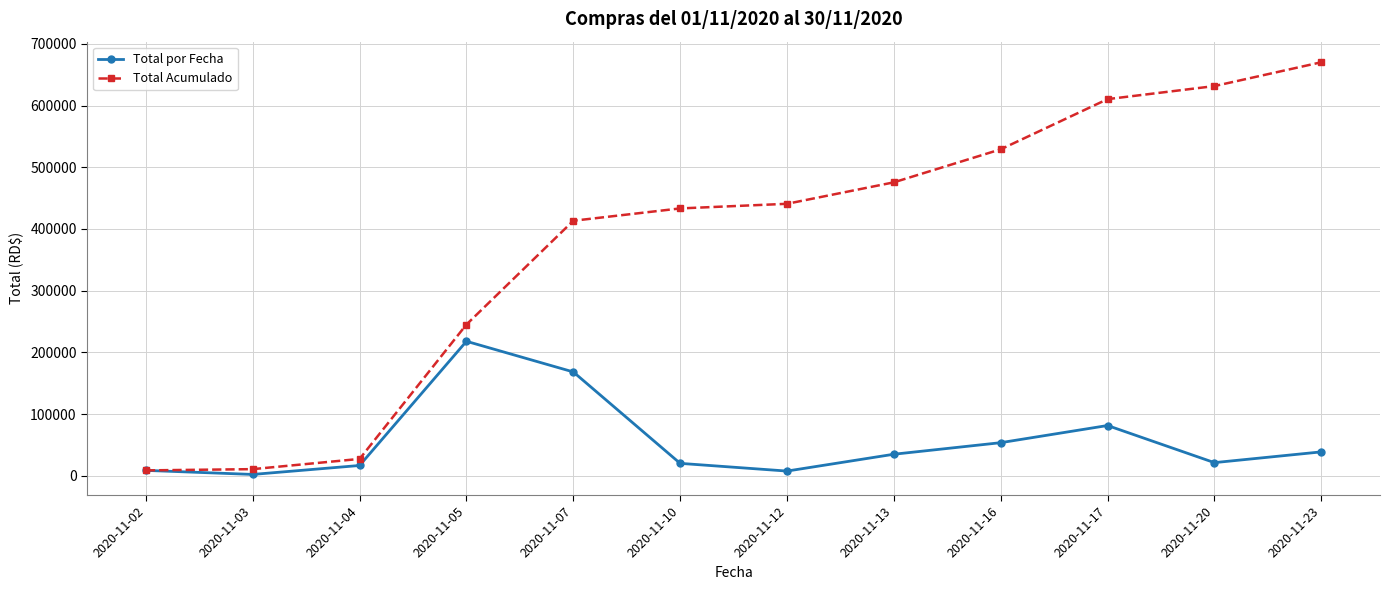

True or false: Total por Fecha has more than 0 points higher than both neighbors.

True